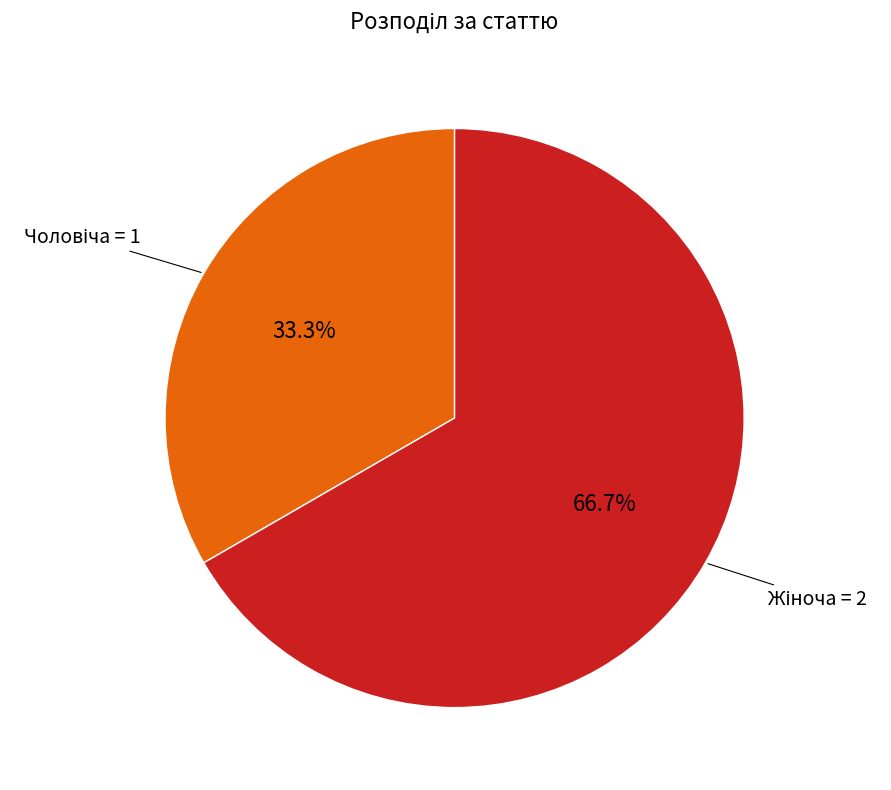

Is there any slice that represents more than half of the pie?

Yes